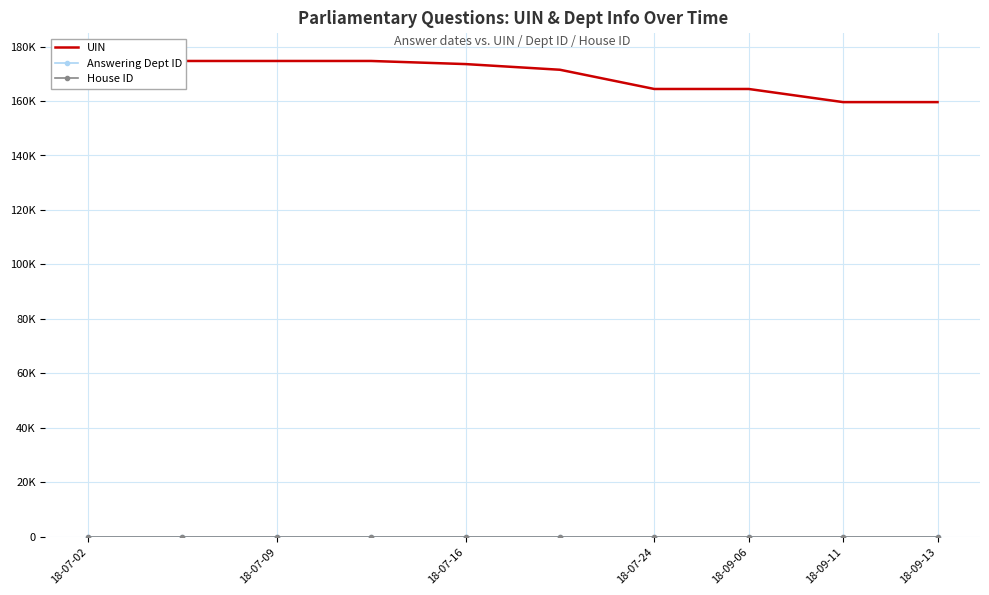

True or false: Answering Dept ID and House ID cross at least once.

False